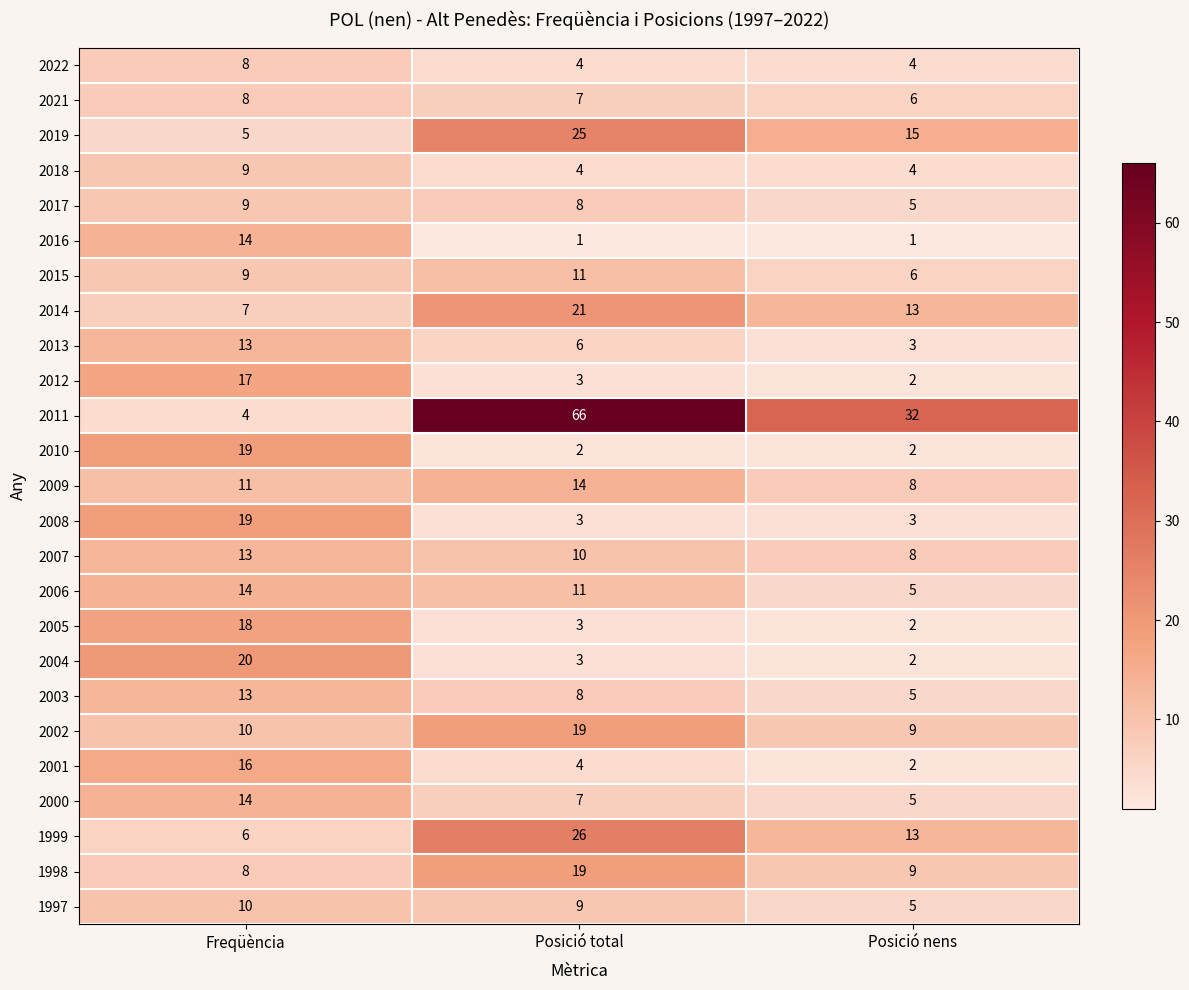

Is it true that 2015 equals 8 at Posició nens?

False